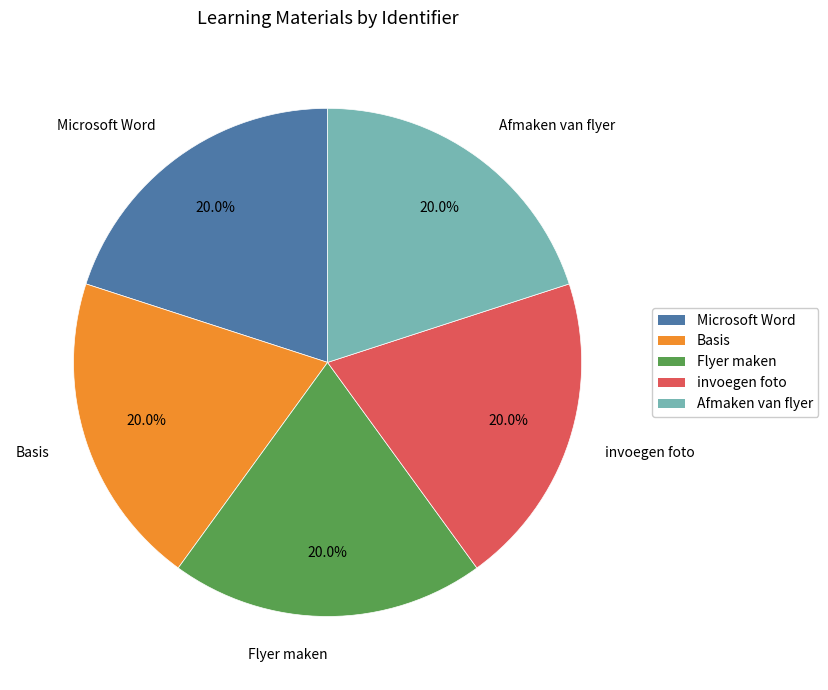

How many segments does this pie chart have?

5